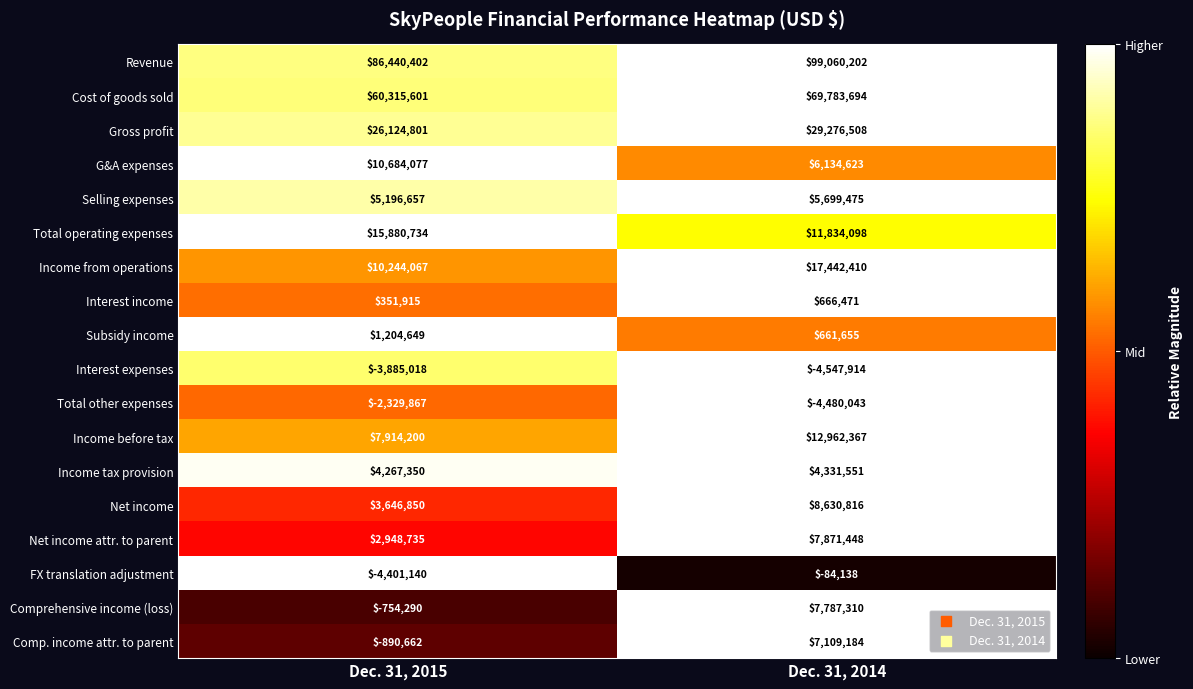

Rank the categories by Net income value from highest to lowest.

Dec. 31, 2014, Dec. 31, 2015